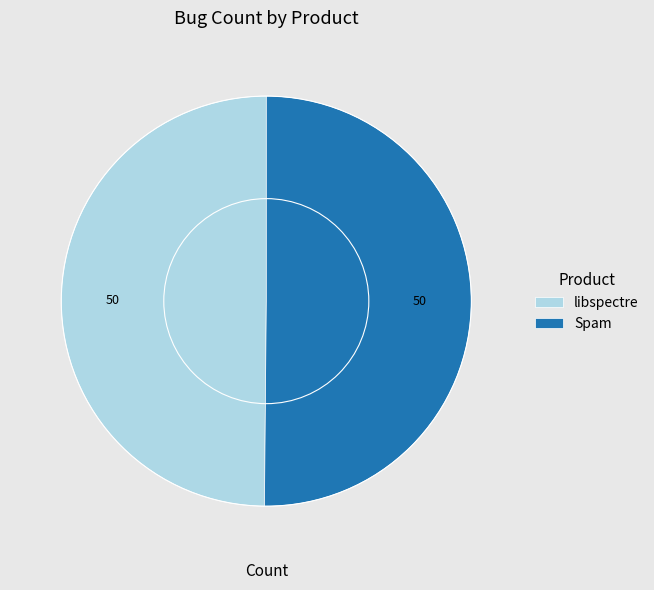

Is it true that libspectre is 50% of the pie?

True